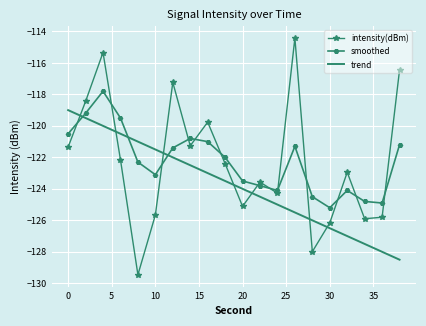

What are all the series names shown in the legend?

intensity(dBm), smoothed, trend